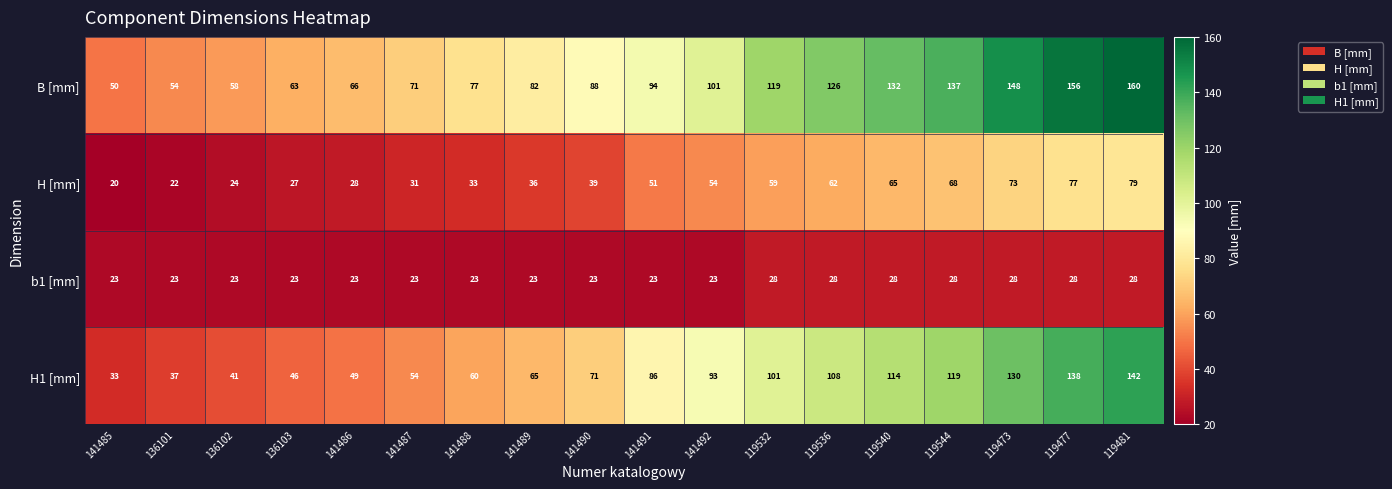

True or false: H [mm] has a value of 54 at 141492.

True